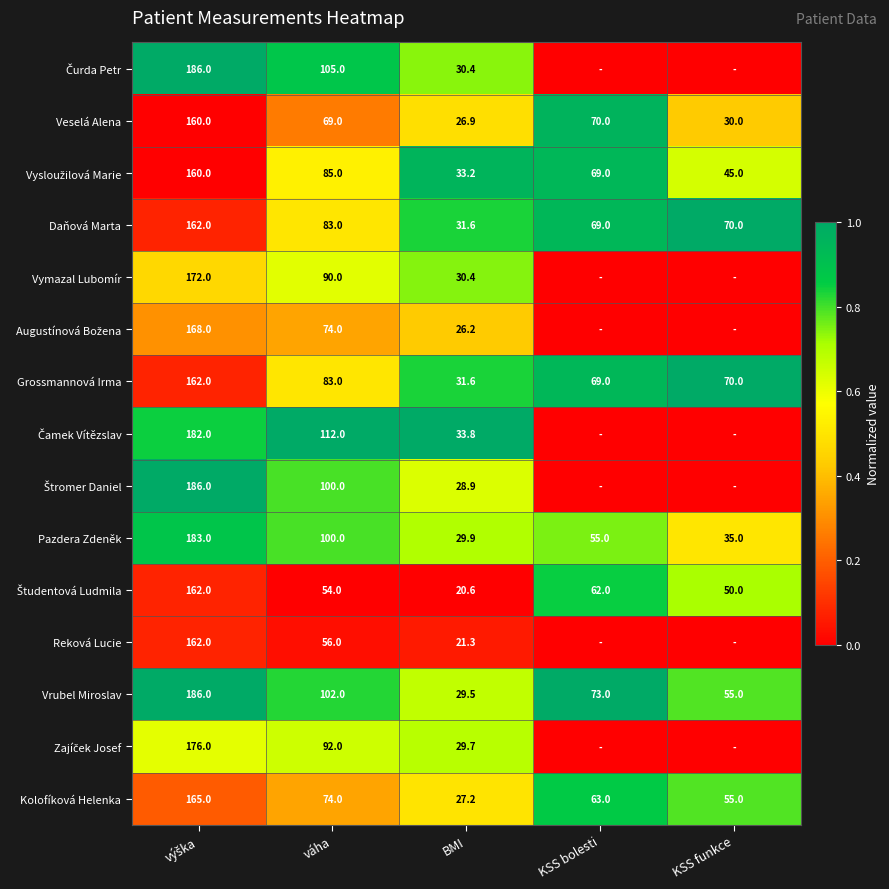

The value of Daňová Marta at KSS bolesti is 69.0. True or false?

True